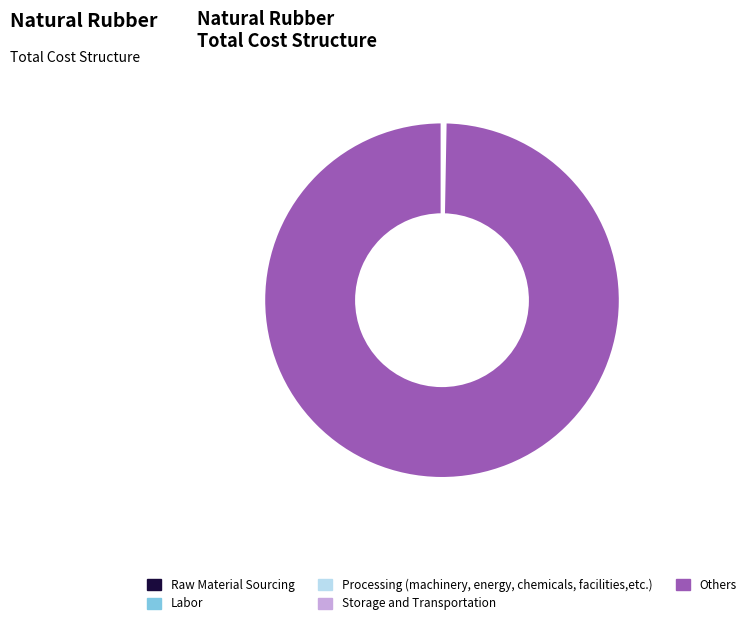

Is it true that Others is 95% of the pie?

False